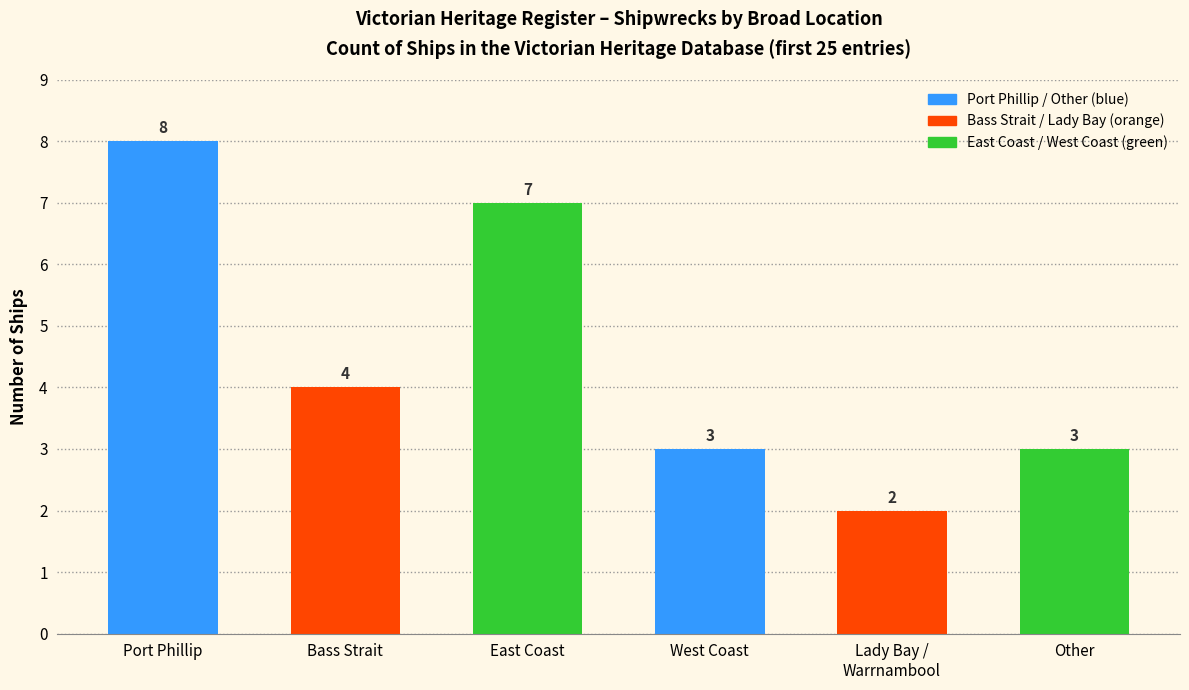

Which label corresponds to the smallest value in the chart?

Lady Bay /
Warrnambool